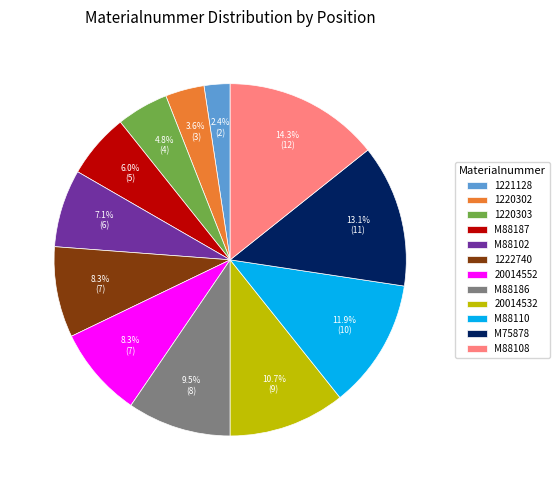

What is the largest slice in the pie chart?

M88108